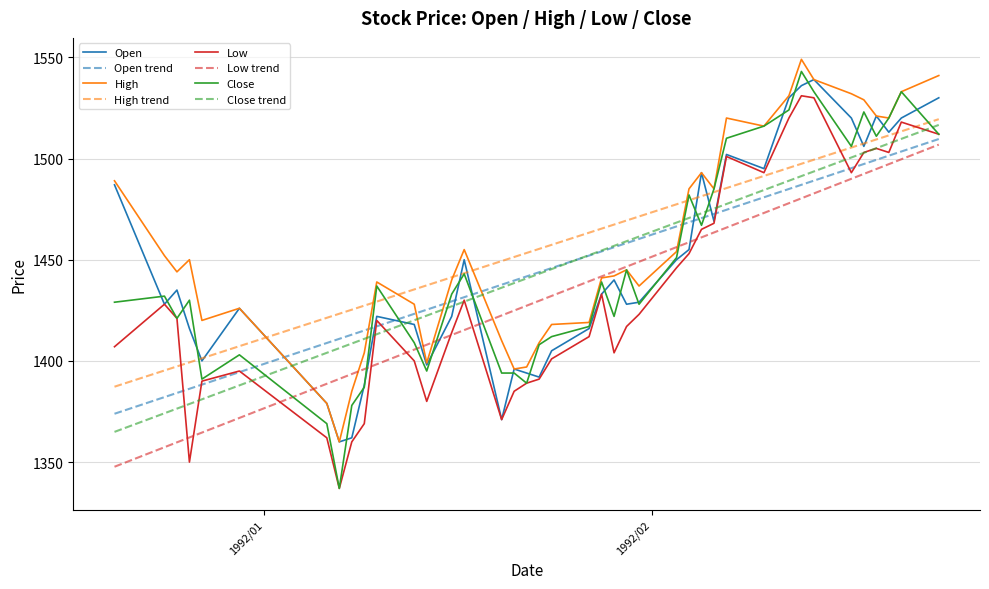

What is the highest value of the Low series?

1531.0